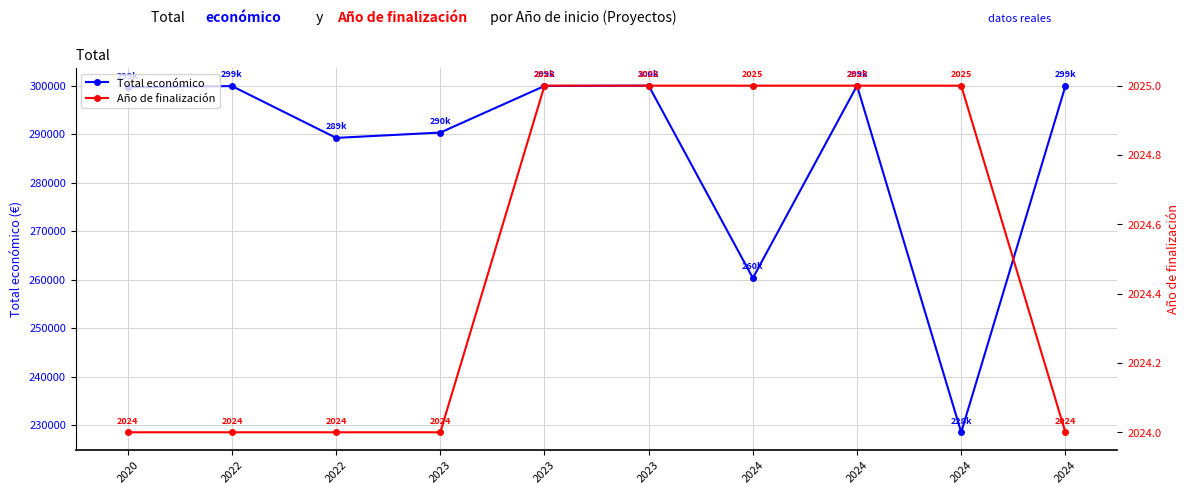

True or false: Año de finalización and Total económico intersect in this chart.

False